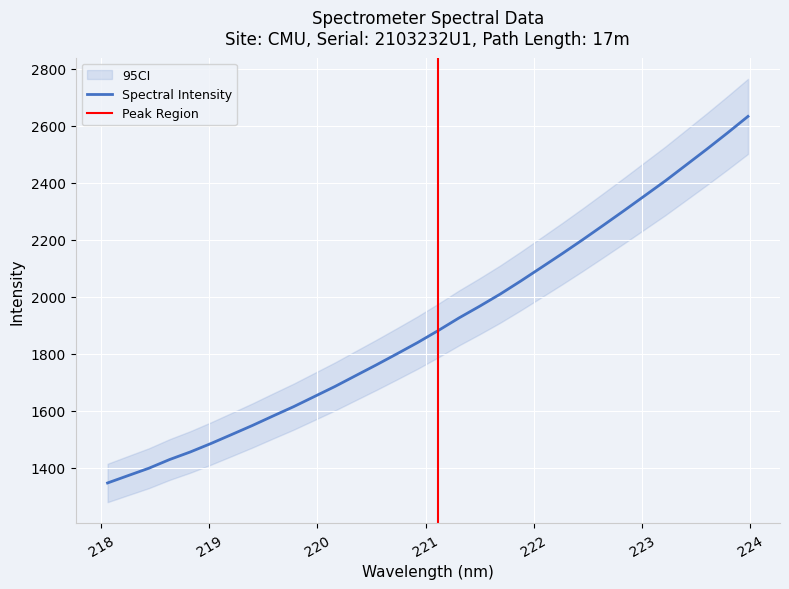

What is the difference between the maximum and second lowest values?

1259.5